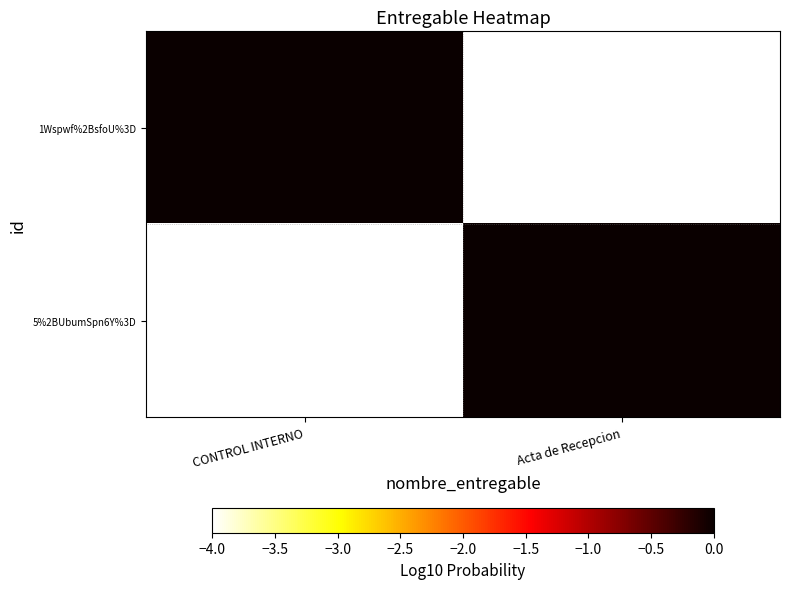

Reading right to left, transcribe all the data shown in this chart.

1Wspwf%2BsfoU%3D: Acta de Recepcion=-4	CONTROL INTERNO=0
5%2BUbumSpn6Y%3D: Acta de Recepcion=0	CONTROL INTERNO=-4